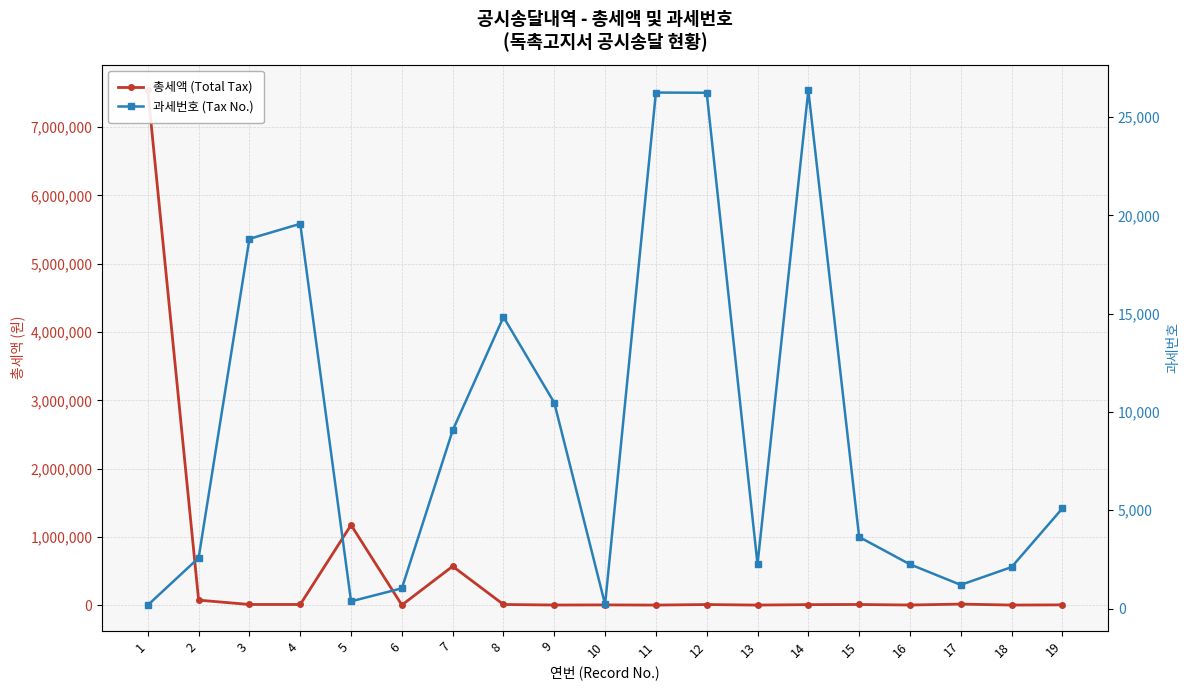

How many lines are shown in the chart?

2